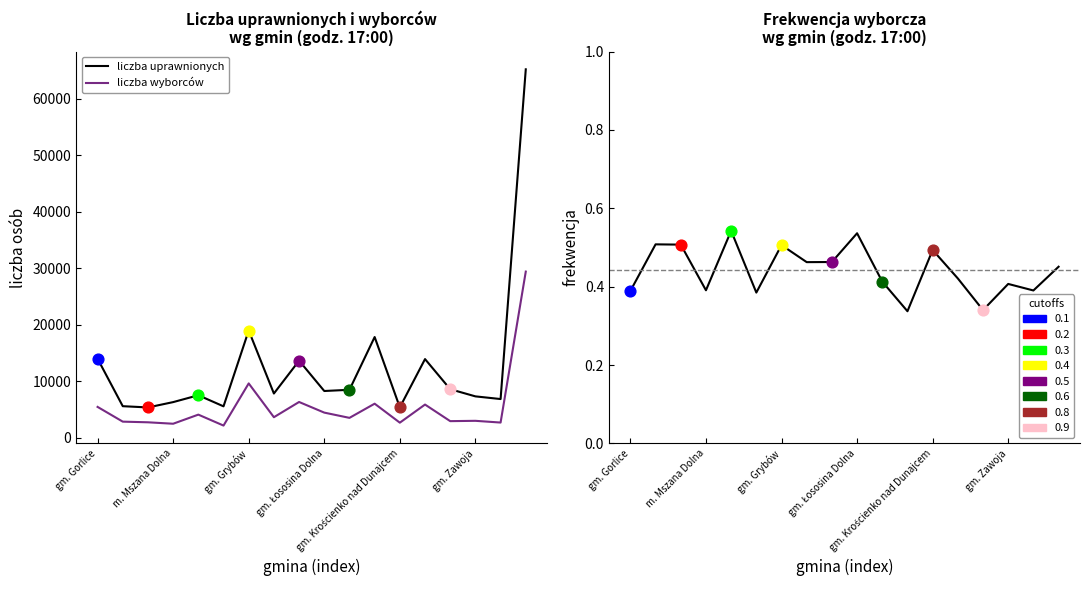

At which category is the sum across all series the highest?

m. Nowy Sącz